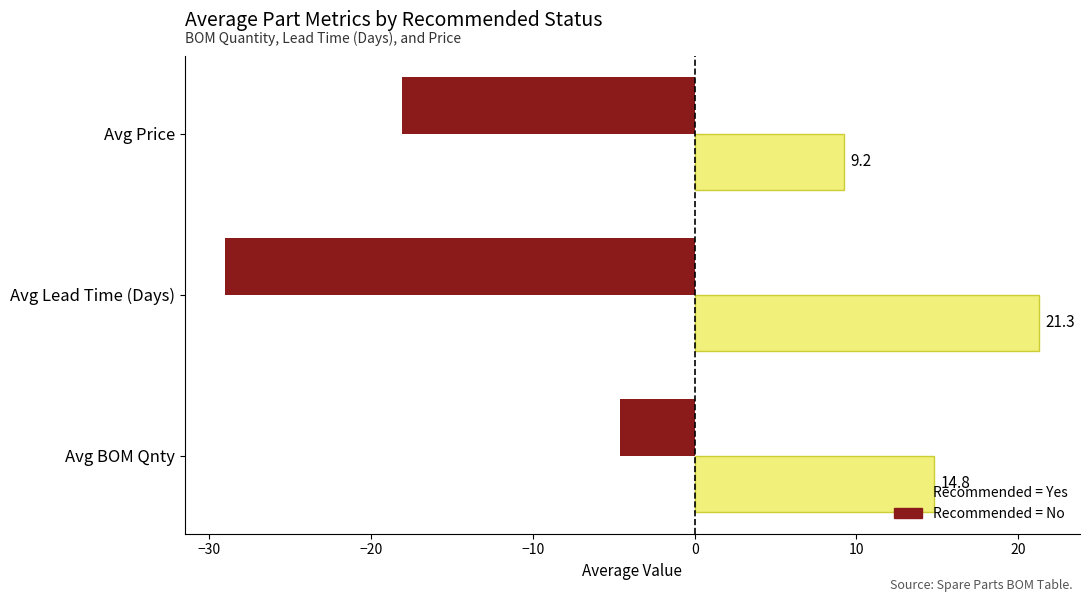

How many data points does each series have?

3